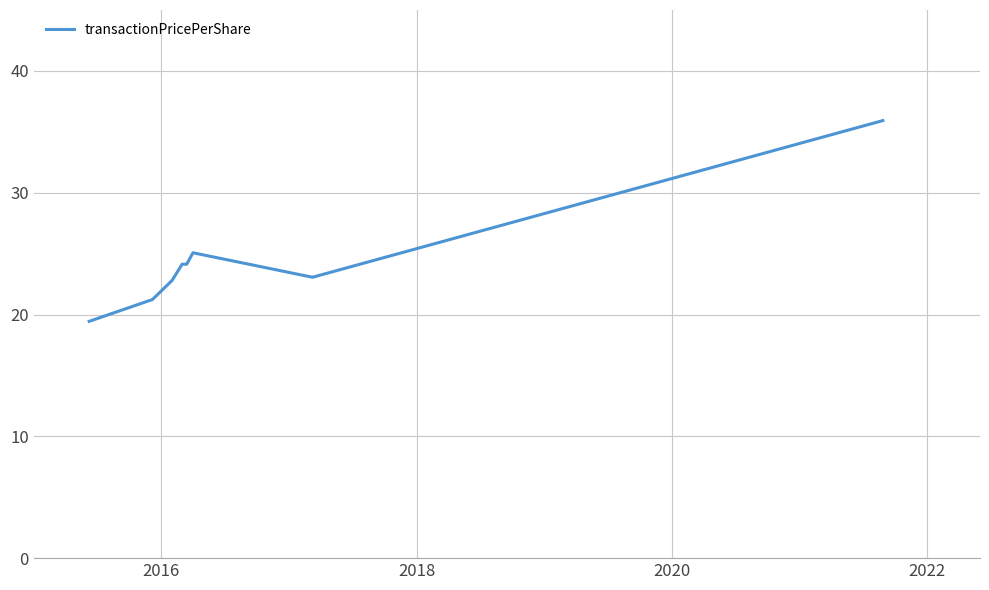

What is the greatest value displayed?

35.9